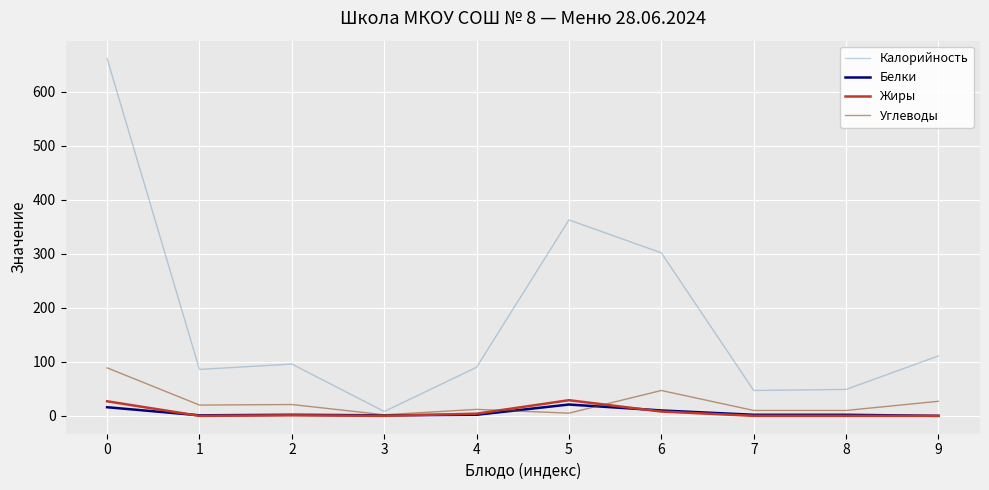

What is the maximum value shown in the chart?

662